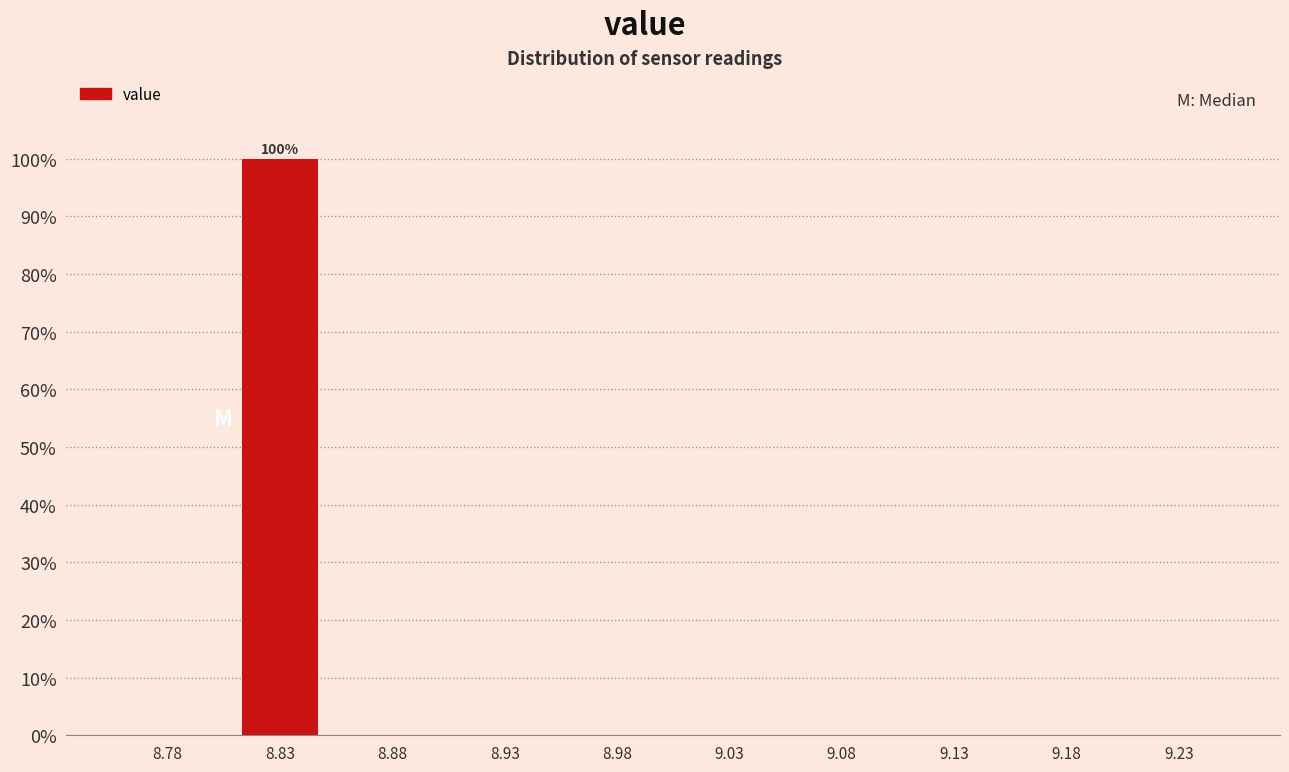

Which range on the x-axis has the tallest bar?

8.80 to 8.85